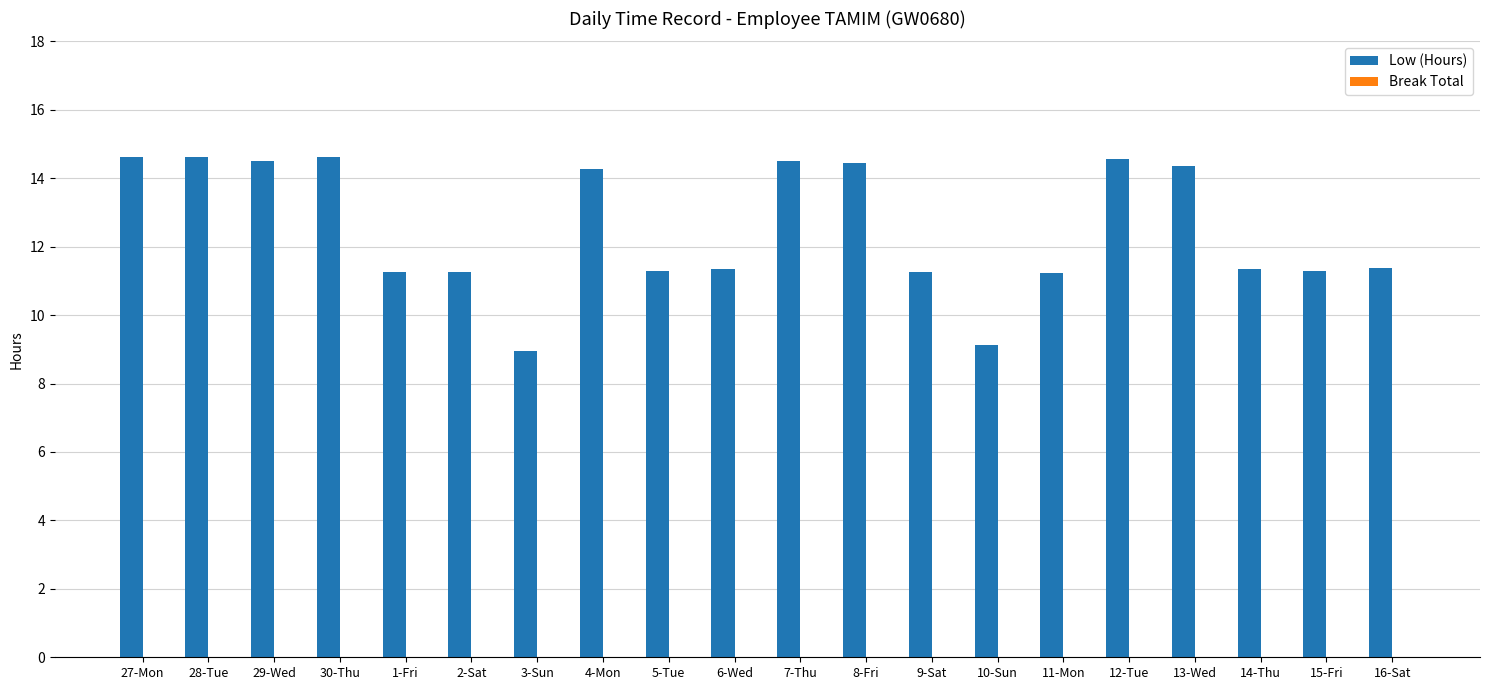

How many bars are there in total?

20